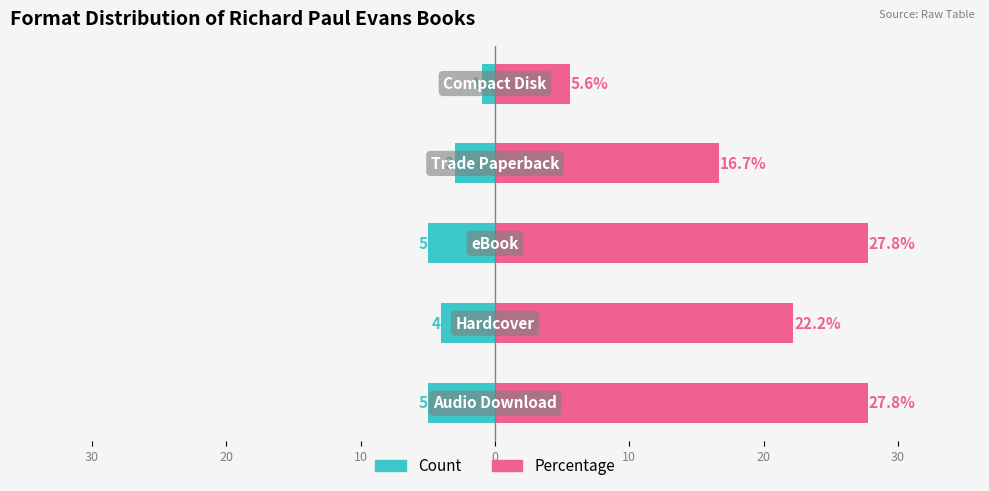

Reading left to right, what are all the values shown in this chart?

Count (left): -5.0	-4.0	-5.0	-3.0	-1.0
Percent (right): 27.8	22.2	27.8	16.7	5.6